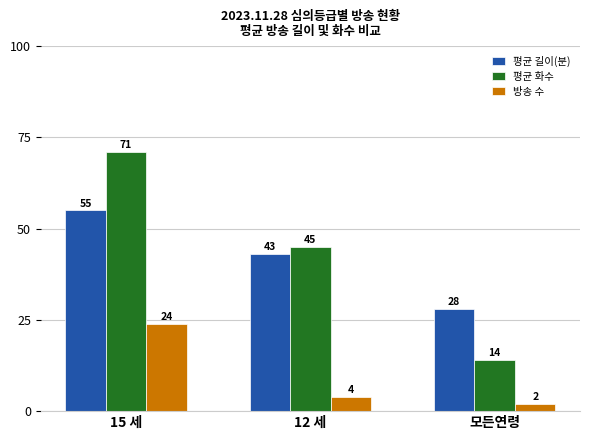

Which series changed the most between 15 세 and 12 세?

평균 화수